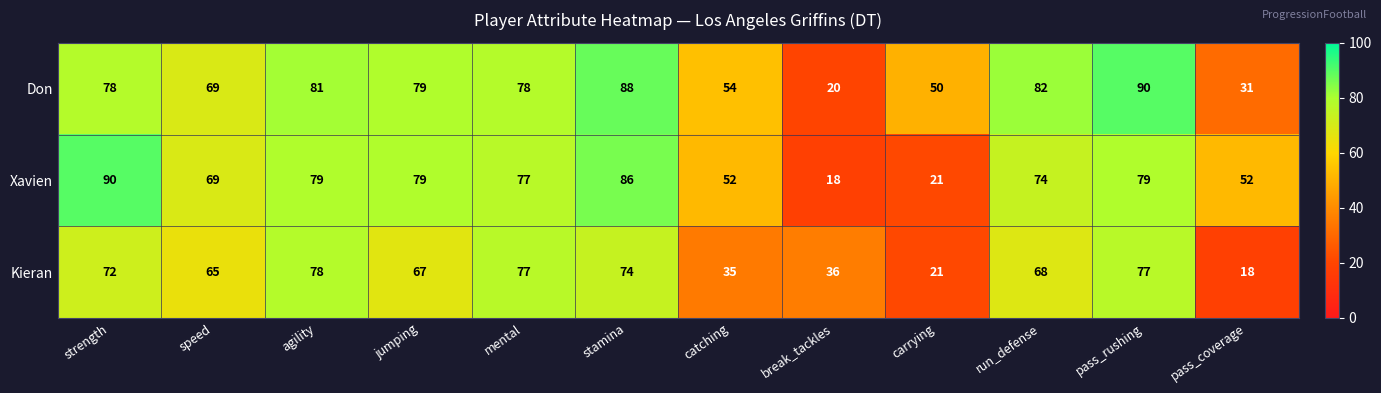

Count the number of data series in this chart.

3